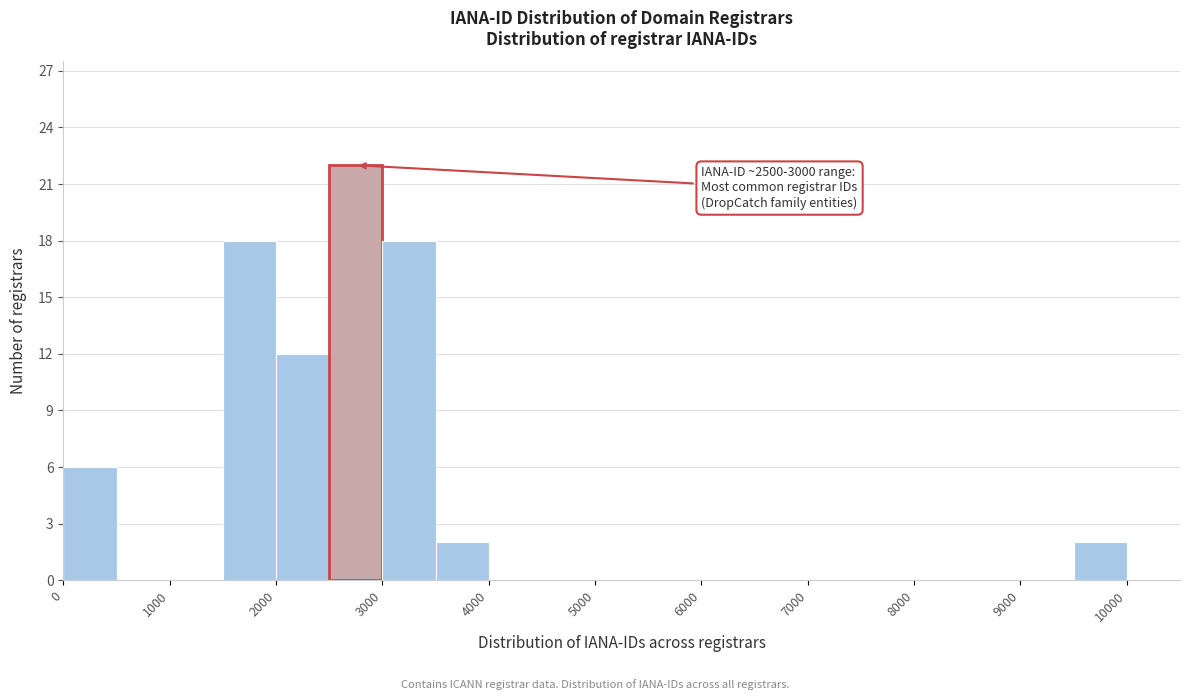

Over which range of the x-axis is the bar tallest?

2500 to 3000